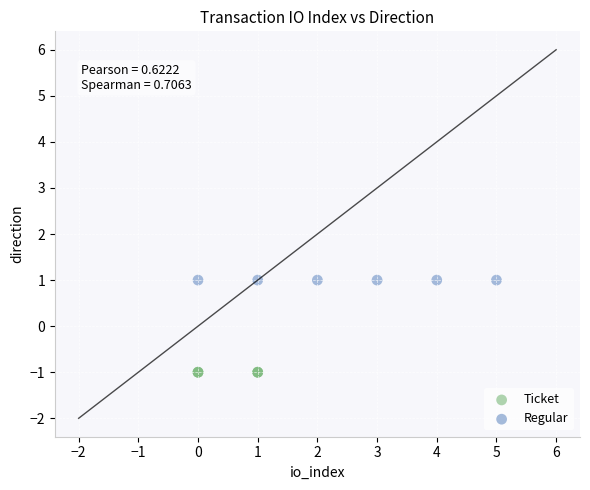

Which series reaches the minimum Y coordinate?

Ticket